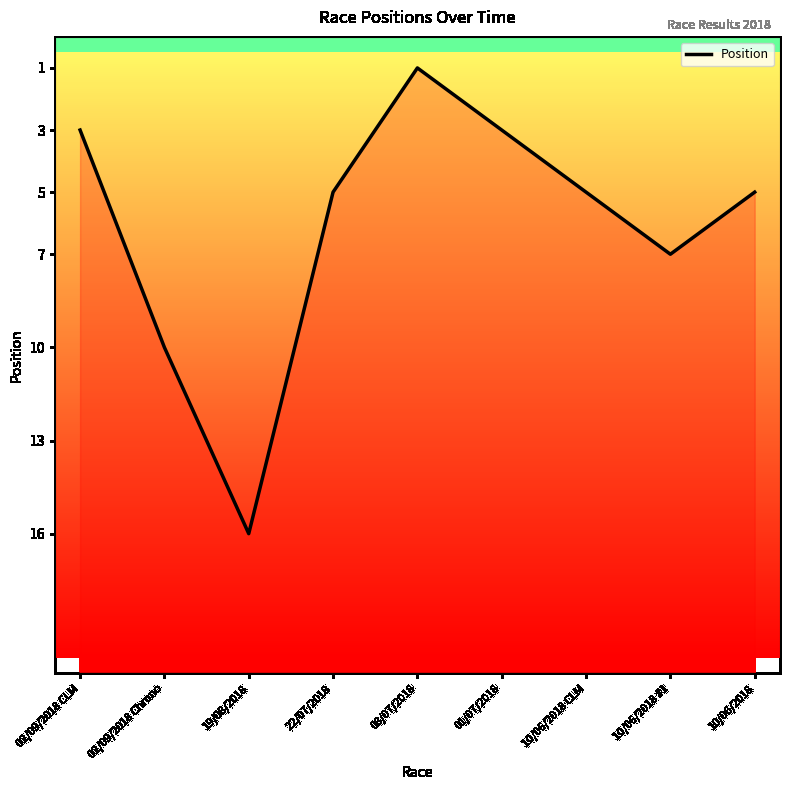

Rank the categories by value from highest to lowest.

19/08/2018, 02/09/2018 Chrono, 10/06/2018 #1, 22/07/2018, 10/06/2018 CLM, 10/06/2018, 02/09/2018 CLM, 01/07/2018, 08/07/2018